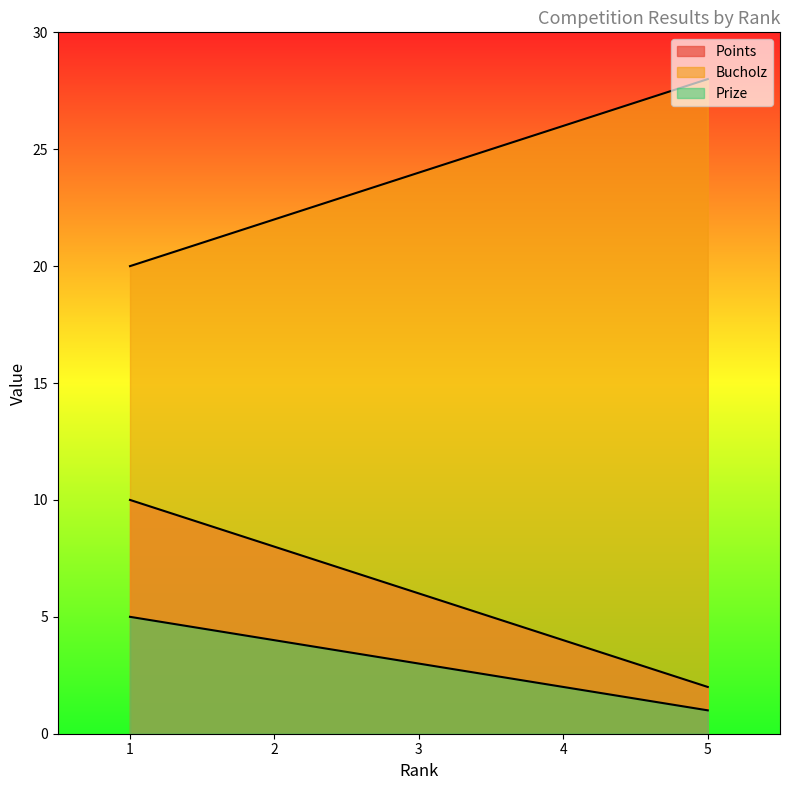

Which label corresponds to the largest value in the chart?

5